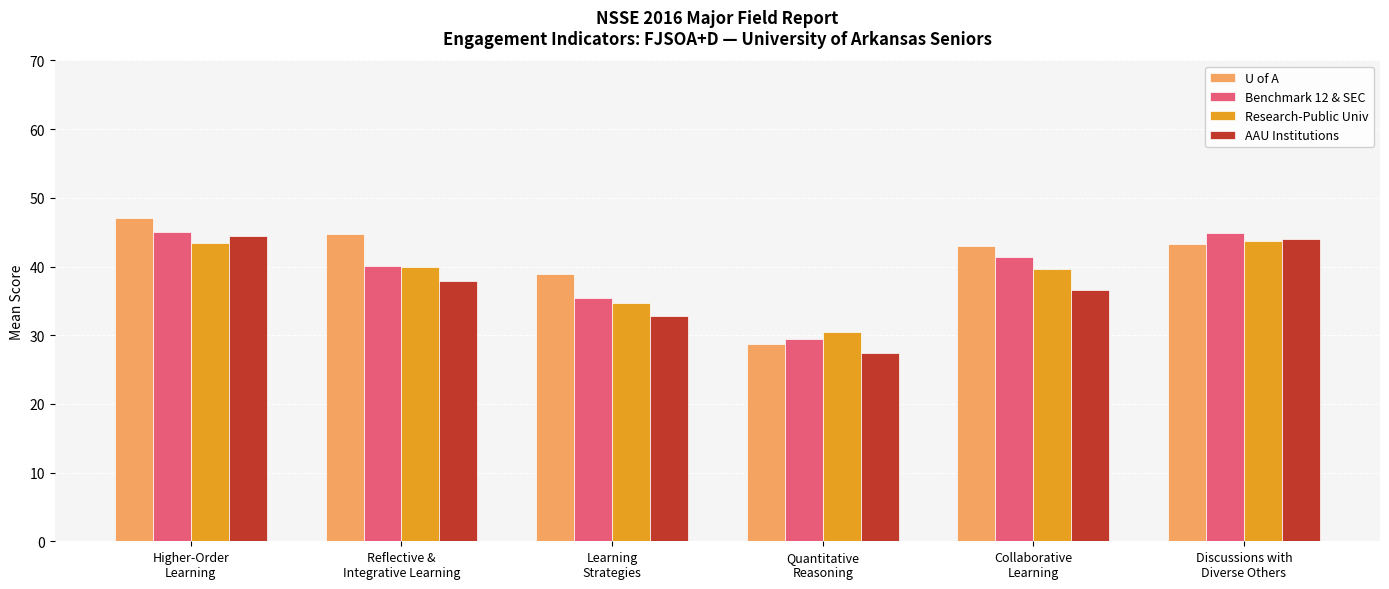

Where does the Research-Public Univ series first go above 39?

Higher-Order
Learning